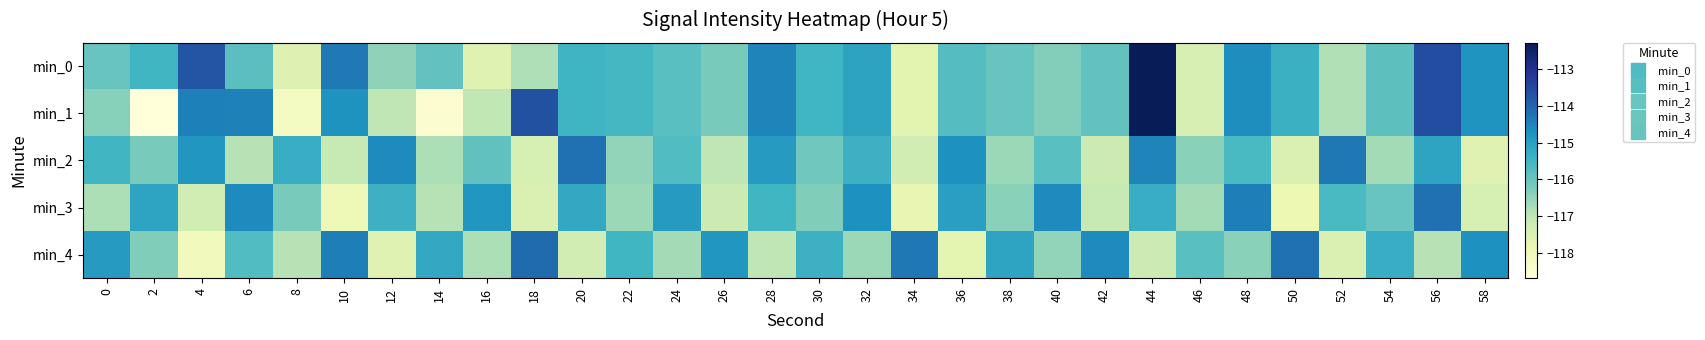

How many data points does each series have?

30